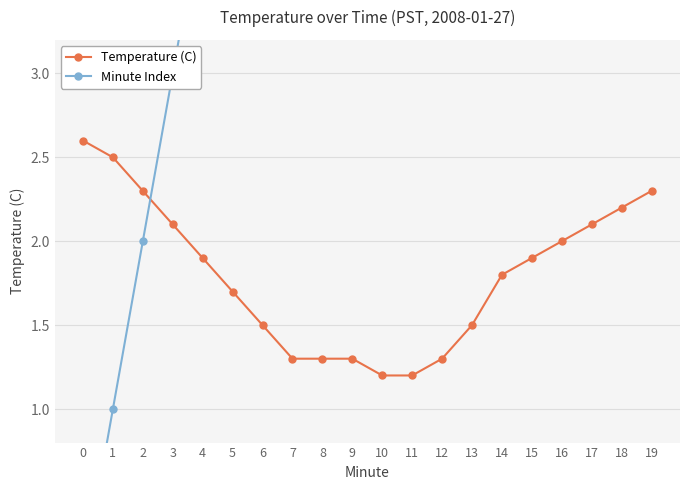

Reading left to right, extract all data points from this chart.

Temperature (C): 0=2.6	1=2.5	2=2.3	3=2.1	4=1.9	5=1.7	6=1.5	7=1.3	8=1.3	9=1.3	10=1.2	11=1.2	12=1.3	13=1.5	14=1.8	15=1.9	16=2.0	17=2.1	18=2.2	19=2.3
Minute Index: 0=0.0	1=1.0	2=2.0	3=3.0	4=4.0	5=5.0	6=6.0	7=7.0	8=8.0	9=9.0	10=10.0	11=11.0	12=12.0	13=13.0	14=14.0	15=15.0	16=16.0	17=17.0	18=18.0	19=19.0